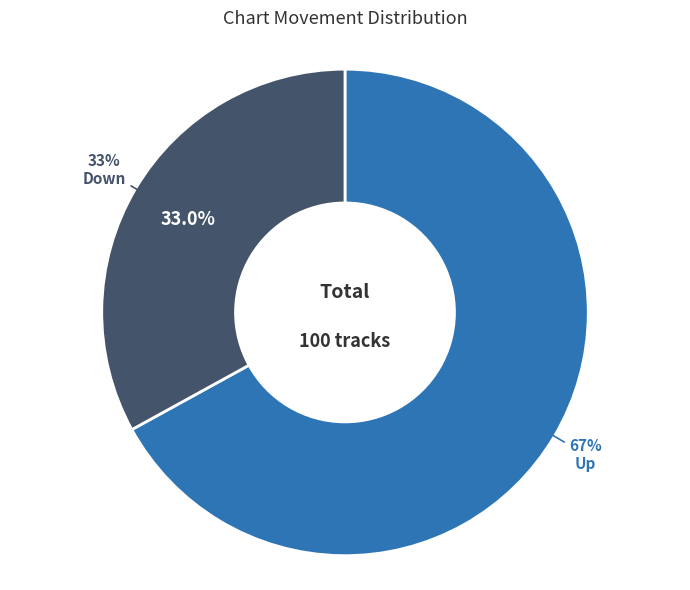

Is up the majority of the pie?

Yes